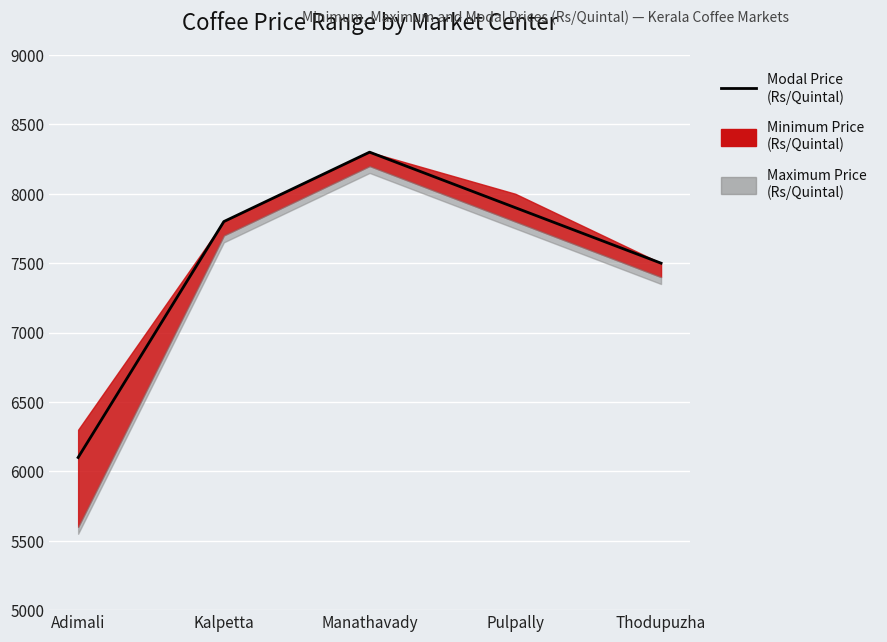

What is the greatest value displayed?

8300